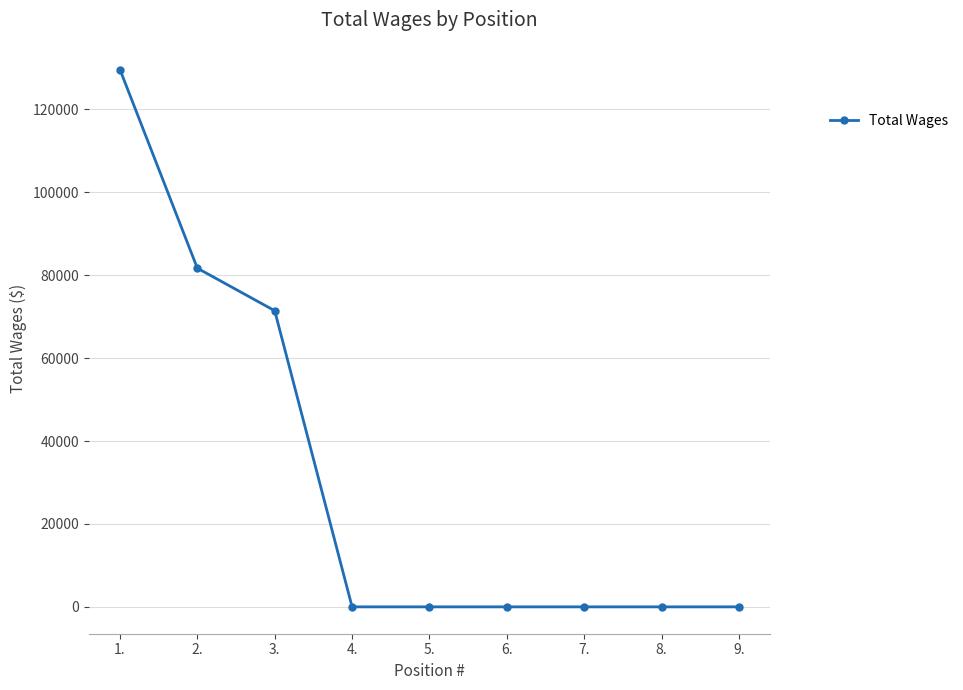

Reading left to right, list all the values displayed in this chart.

129591	81683	71419	0	0	0	0	0	0